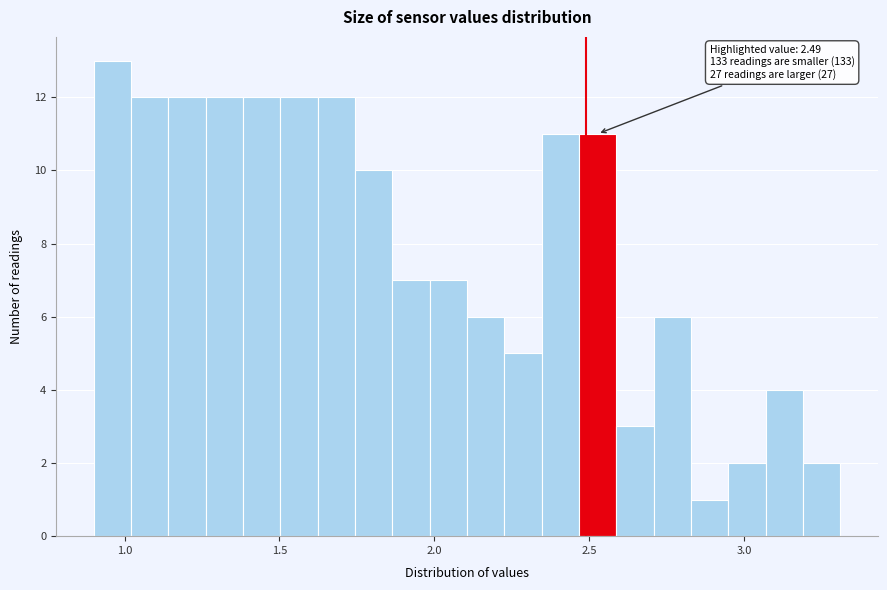

Read against the x-axis, roughly where is the centre of the tallest bar?

0.95